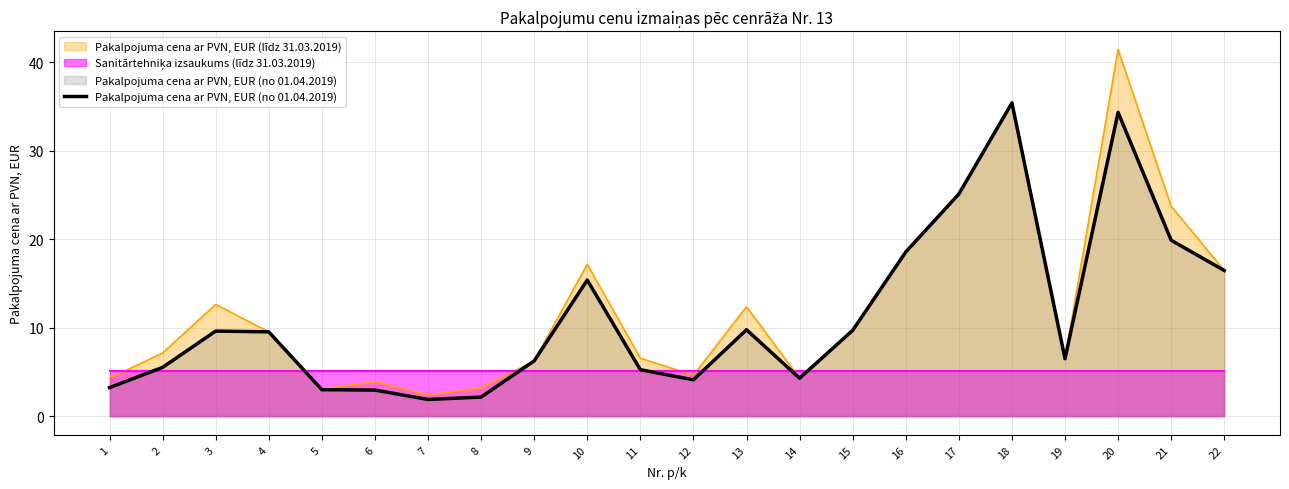

What is the smallest value displayed?

1.9